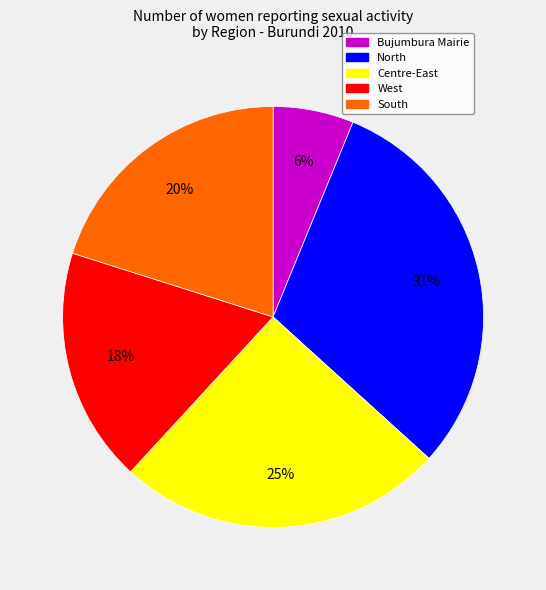

Is South the majority of the pie?

No